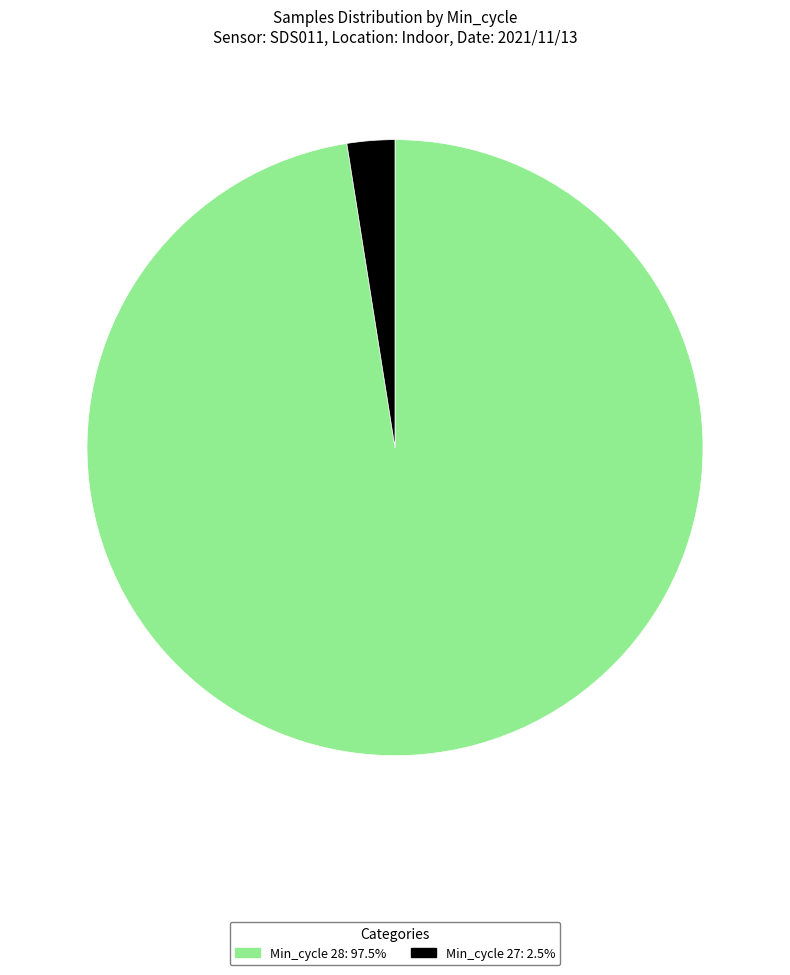

Does any single category account for the majority?

Yes